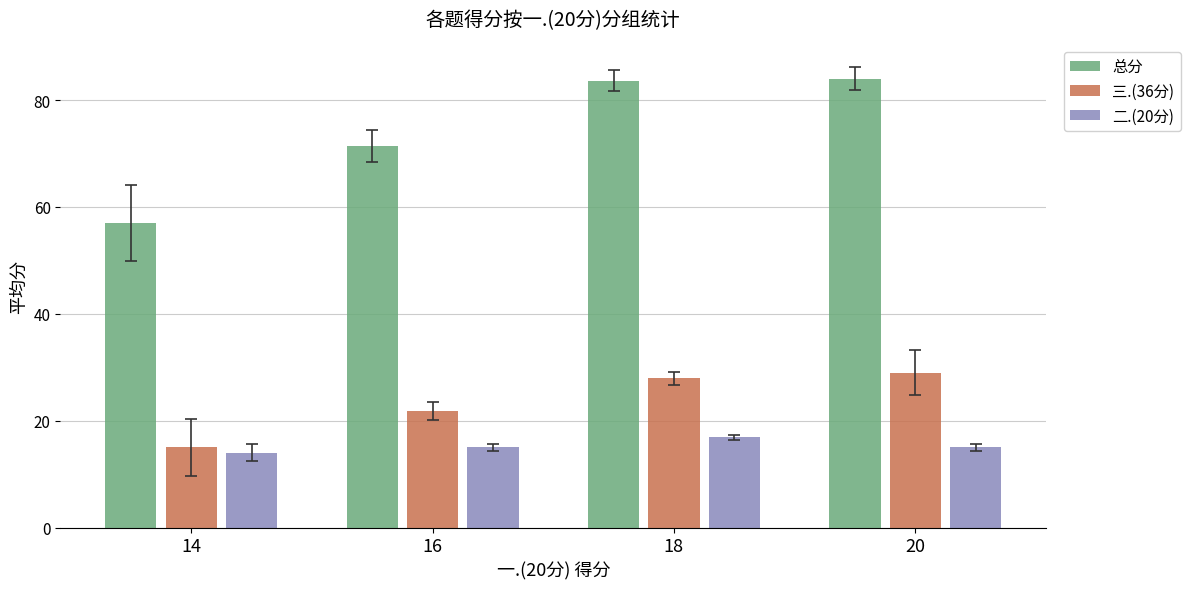

What is the difference between the highest and lowest values at 14?

43.0